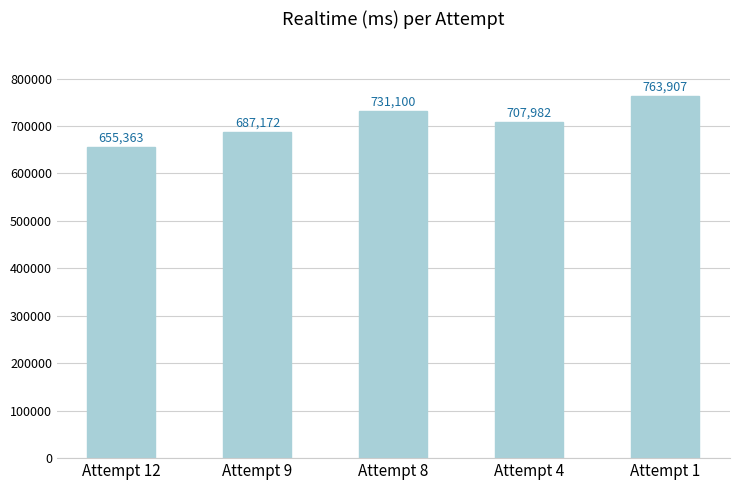

At which label does the data first exceed 707982?

Attempt 8